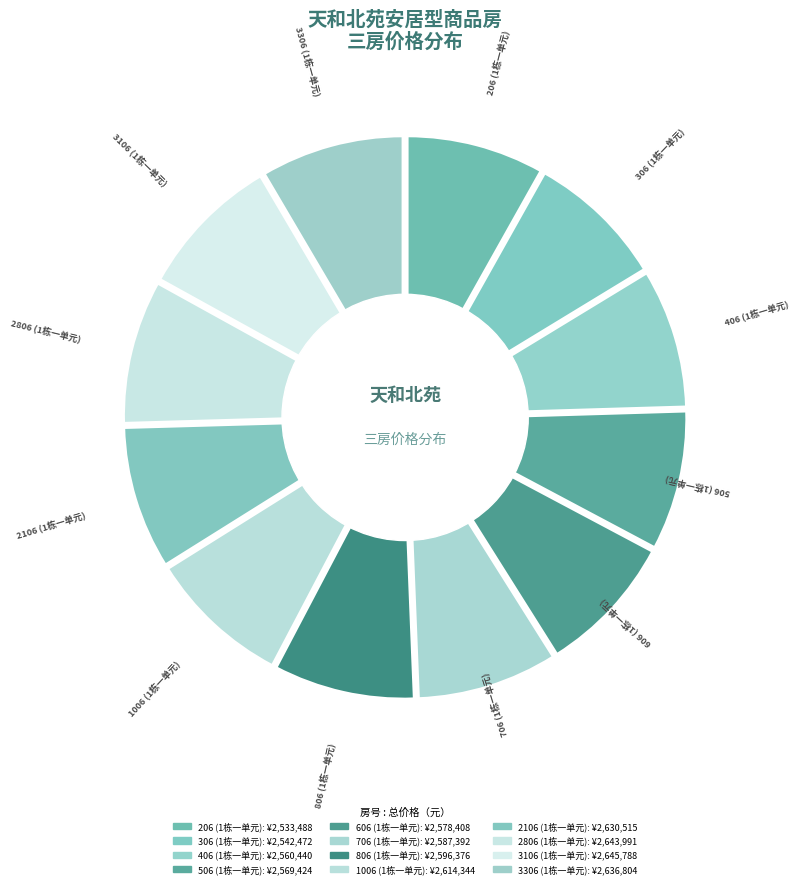

Which category has the biggest portion of the pie?

3106
(1栋一单元)